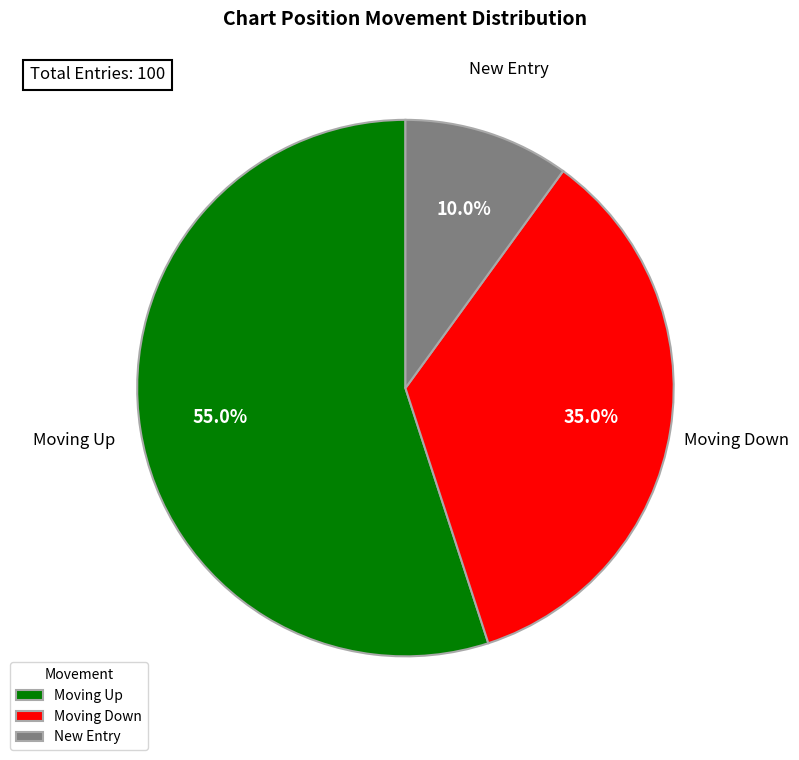

Between New Entry and Moving Up, which is larger?

Moving Up